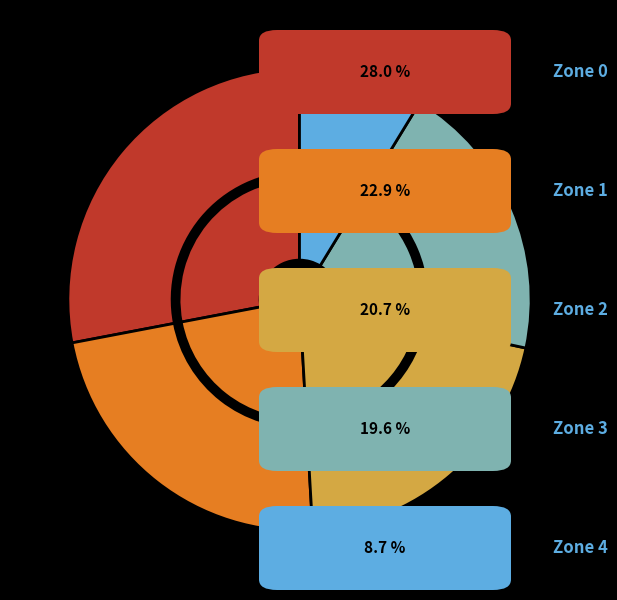

How many slices are in this pie chart?

5